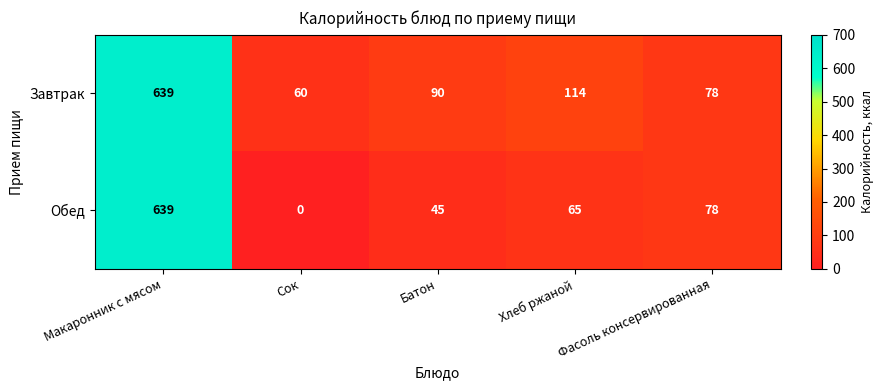

What value does the Обед series have at Батон, to the nearest 50?

50